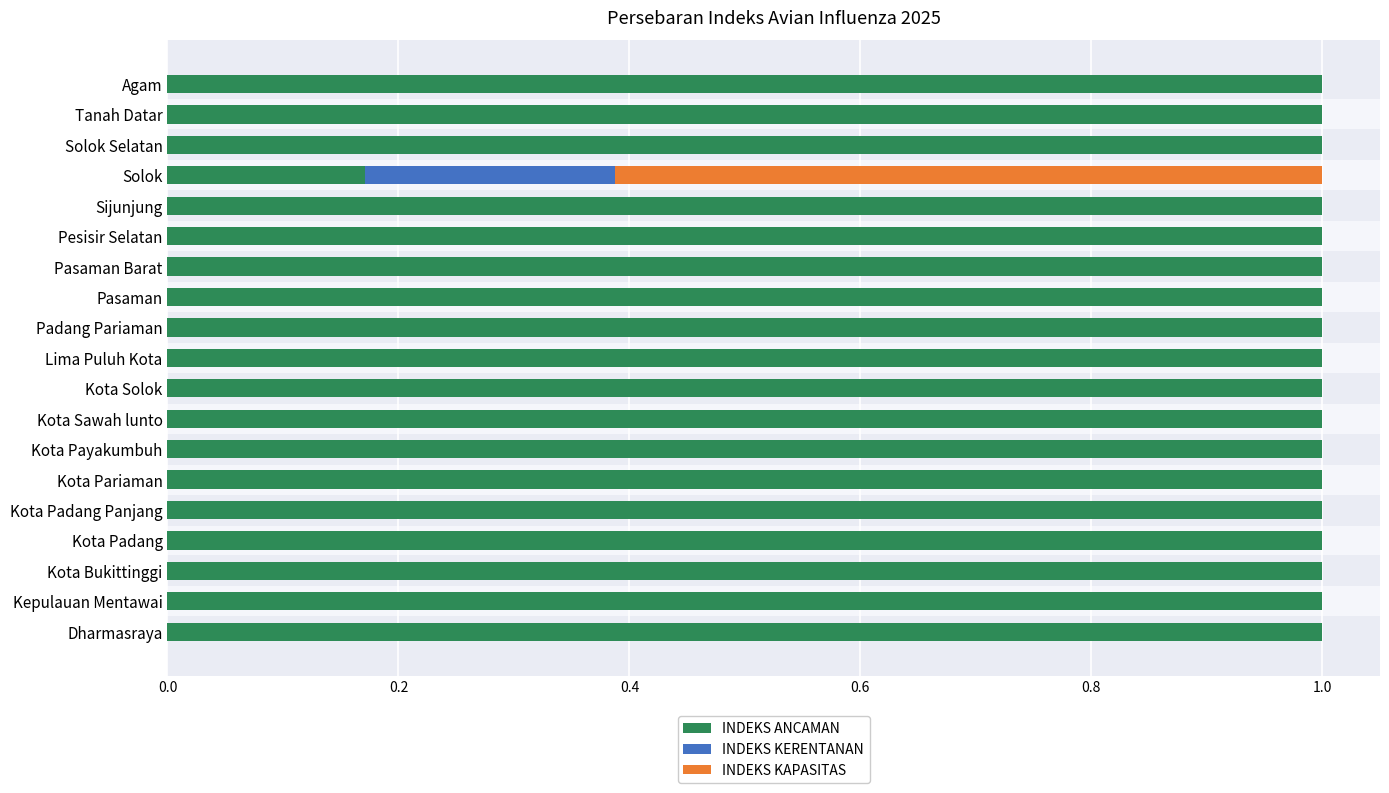

Between Pasaman Barat and Kepulauan Mentawai, which is larger?

Pasaman Barat